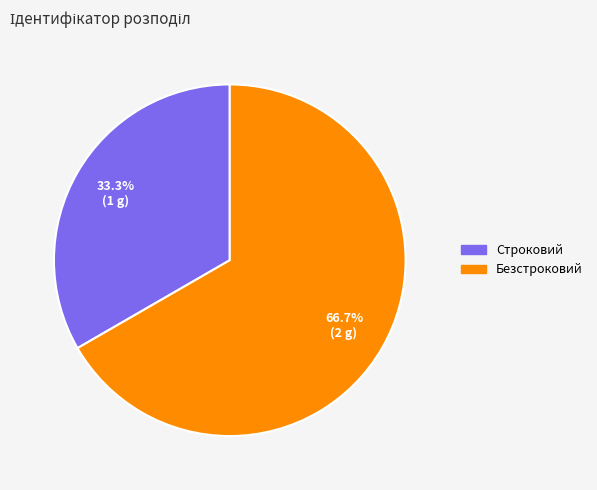

Does Строковий account for over 50% of the chart?

No